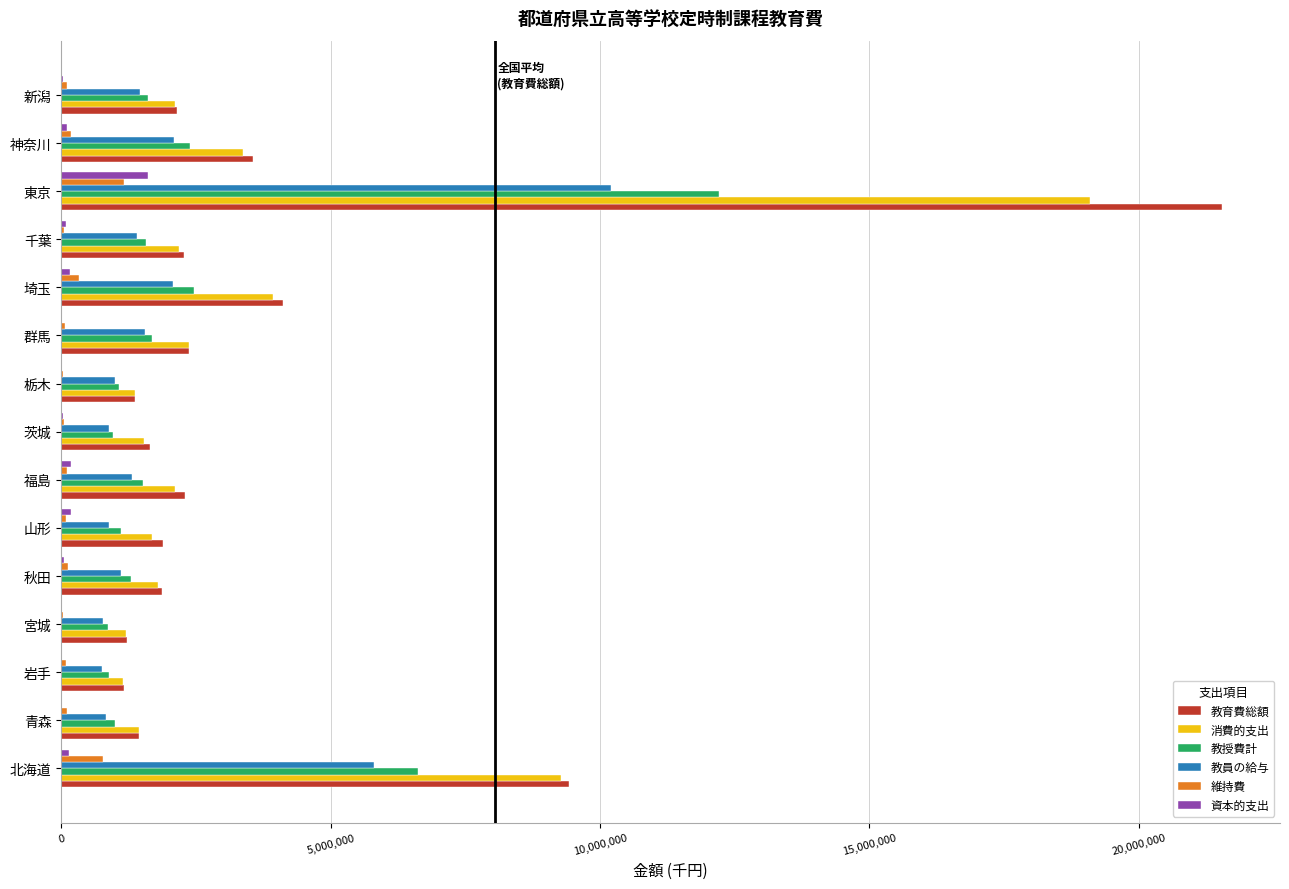

Which series has the widest spread of values?

教育費総額